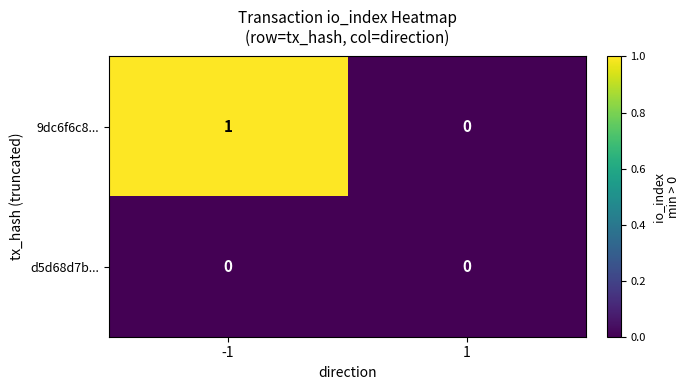

Count the number of categories in the chart.

2